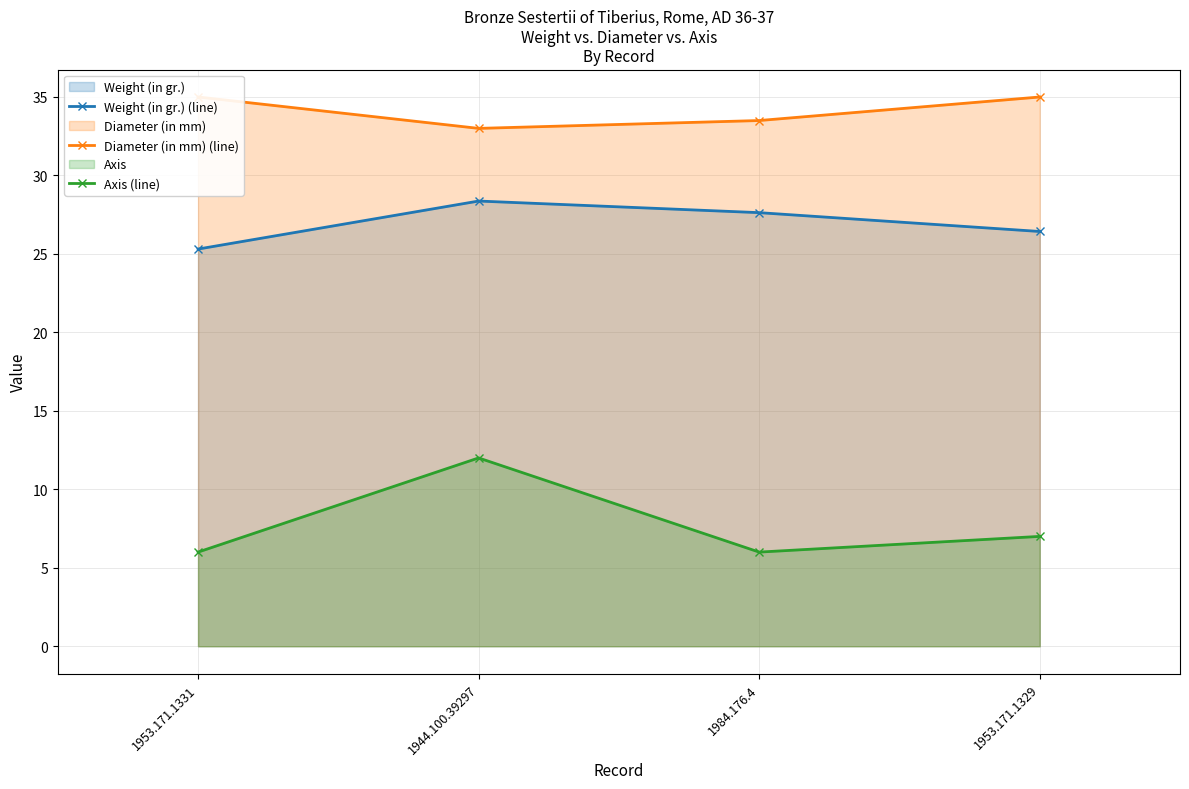

What is the total value across all series at 1953.171.1329?

68.4